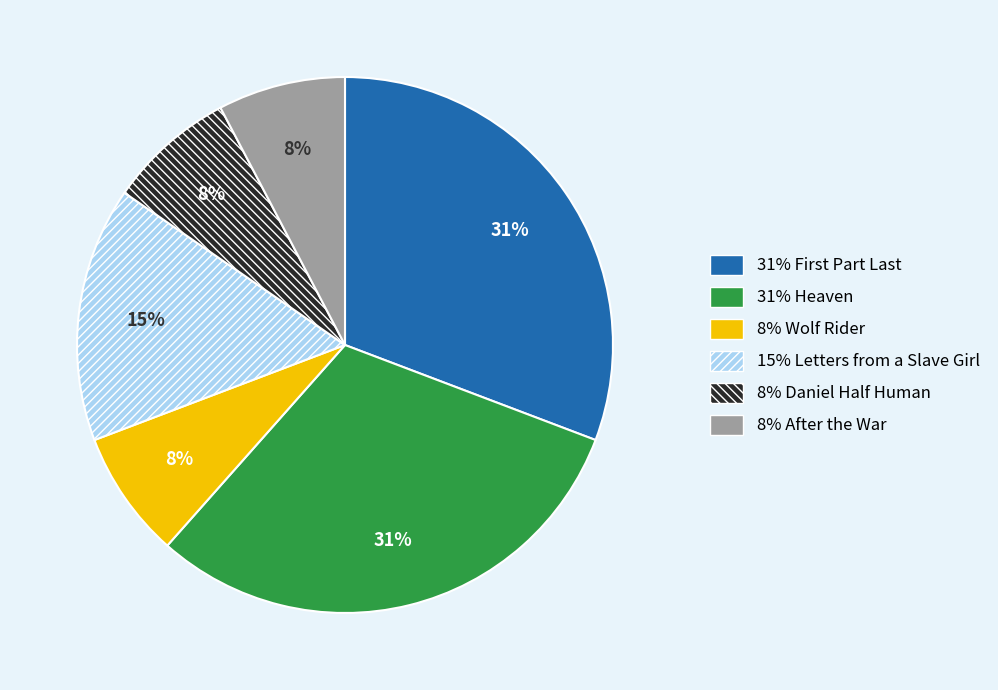

Does any single category account for the majority?

No